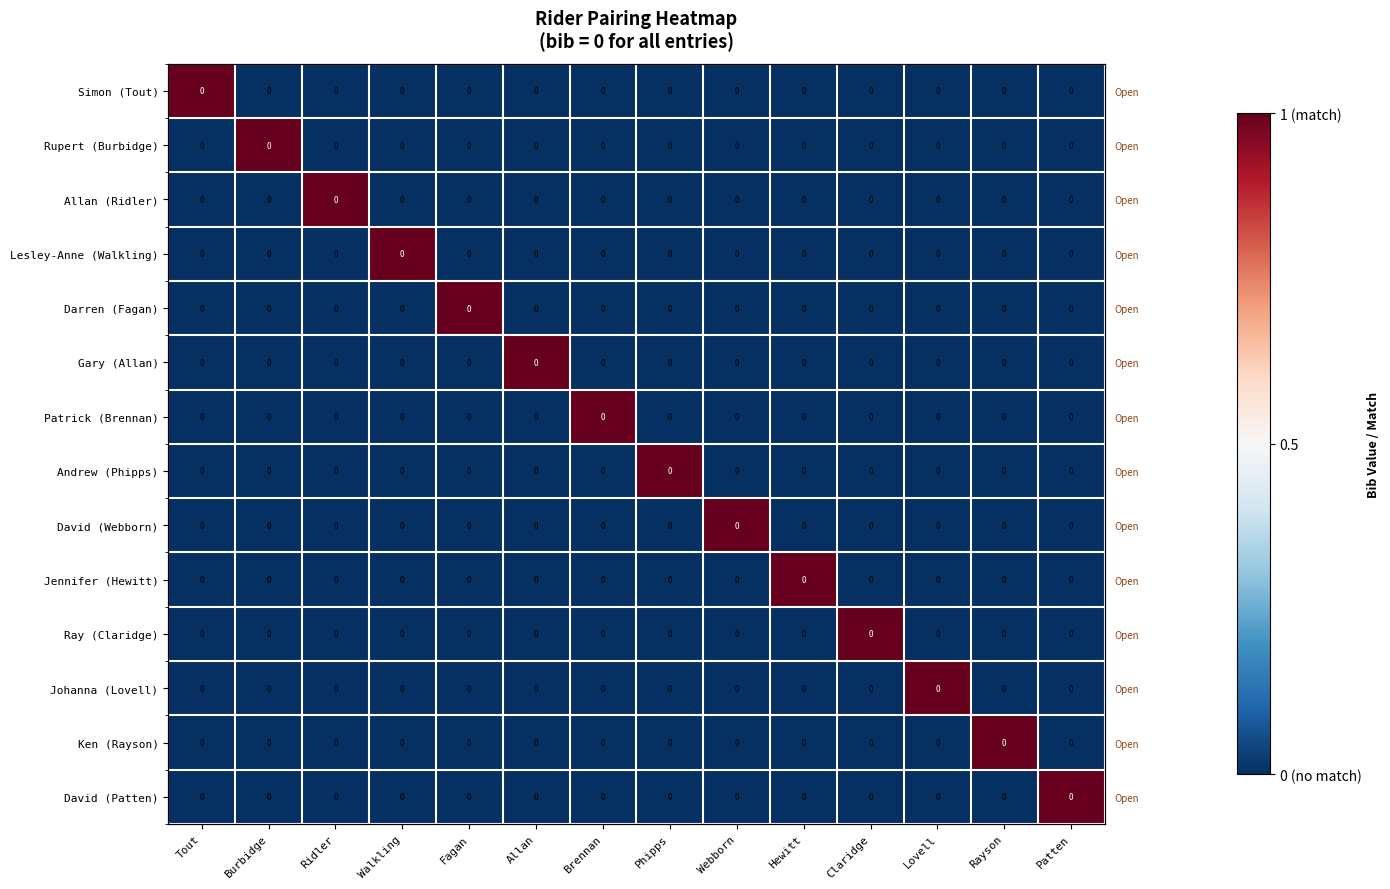

What is the sum of all Darren (Fagan) values?

1